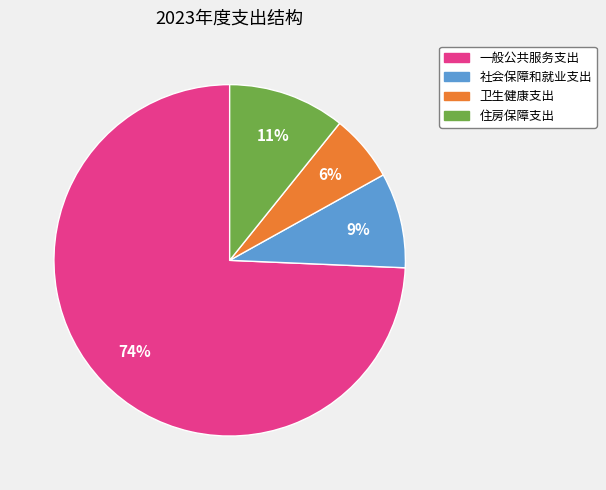

Is 住房保障支出 the majority of the pie?

No